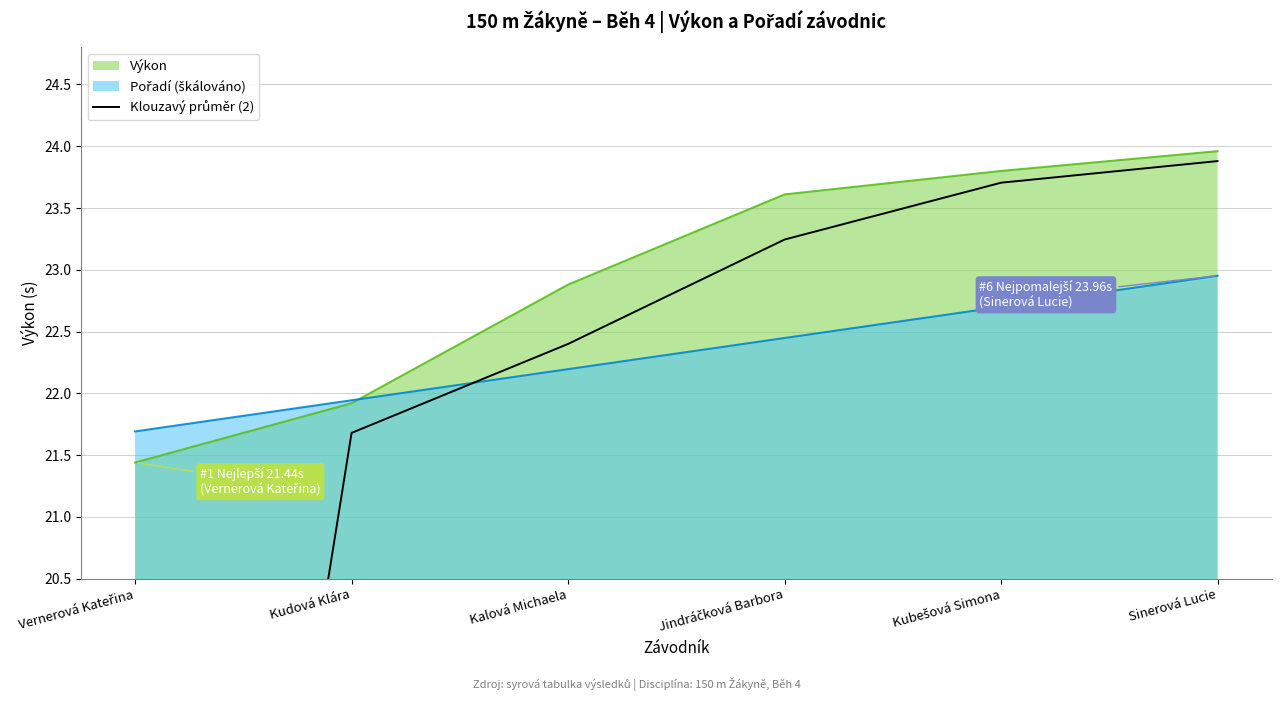

The value of Výkon at Kudová Klára is 29.2. True or false?

False